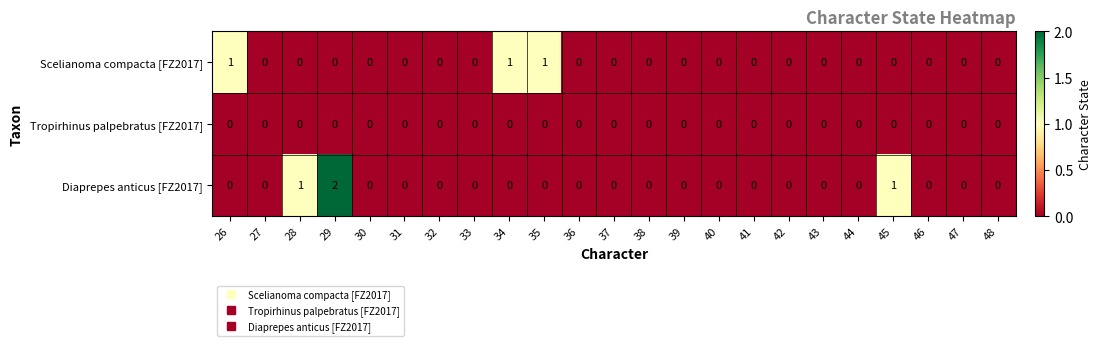

True or false: Tropirhinus palpebratus [FZ2017] has a value of 0 at 29.

True